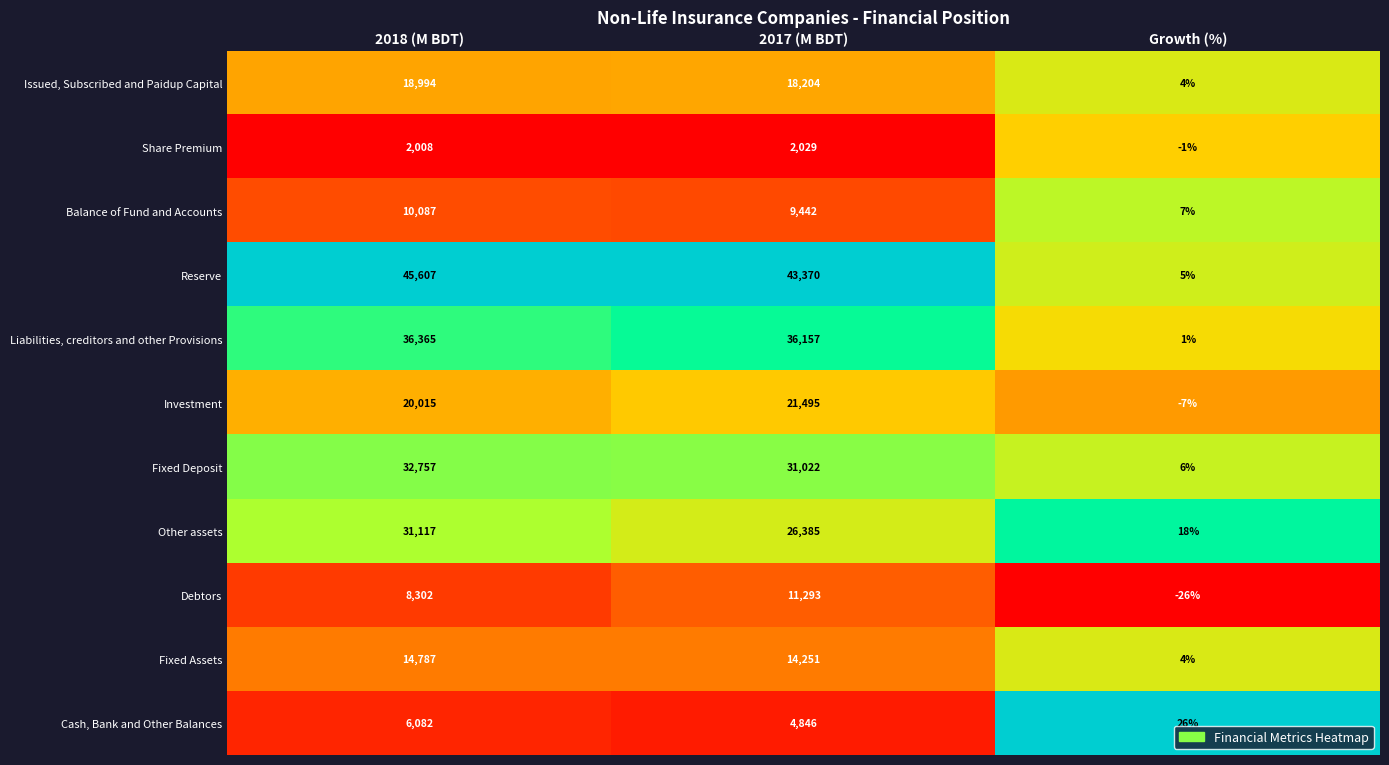

What is the difference between the highest and lowest values at Growth (%)?

52